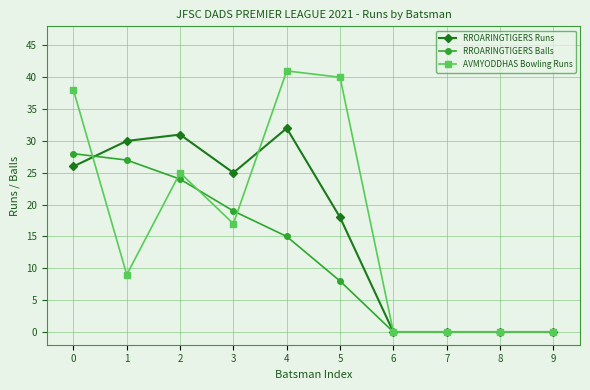

What is the total value across all series at 0?

92